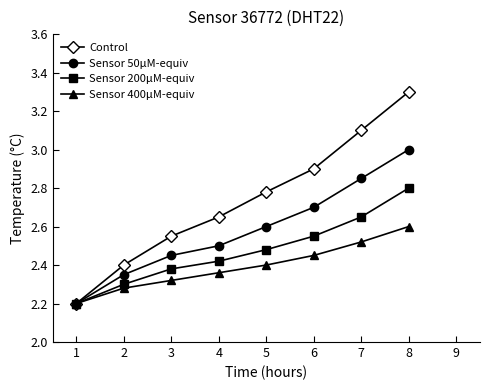

Which series changed the most between 2 and 5?

Control